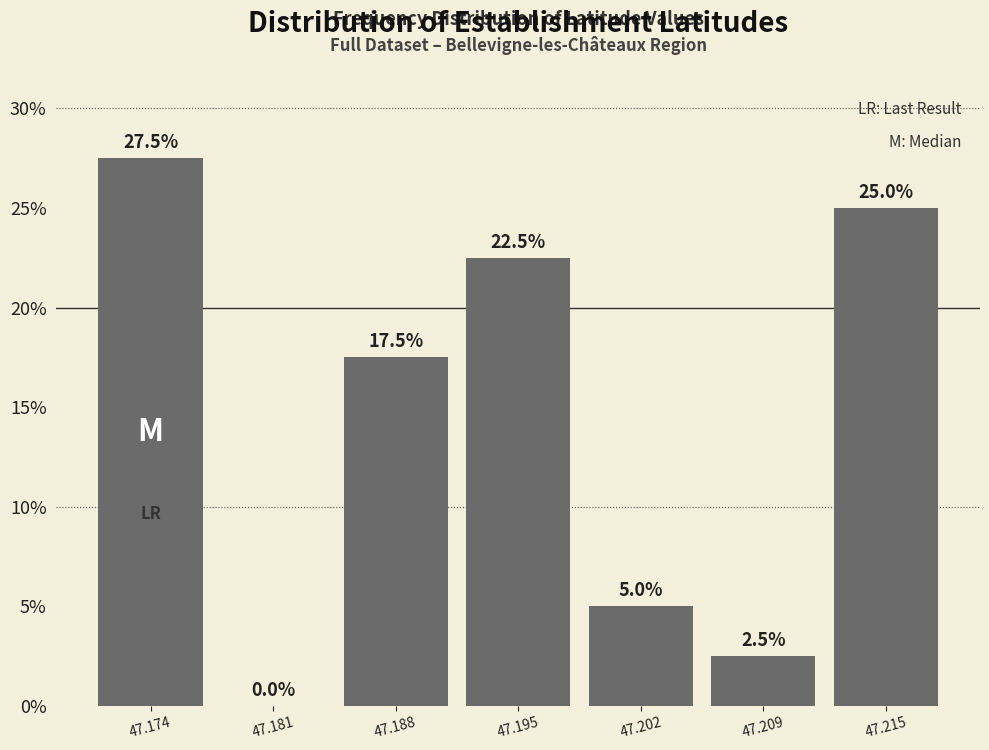

What is the height of the bar covering 47.198 to 47.205 on the x-axis? The bar edges are not printed on the chart, so give them approximately, as read against the axis.

5.0